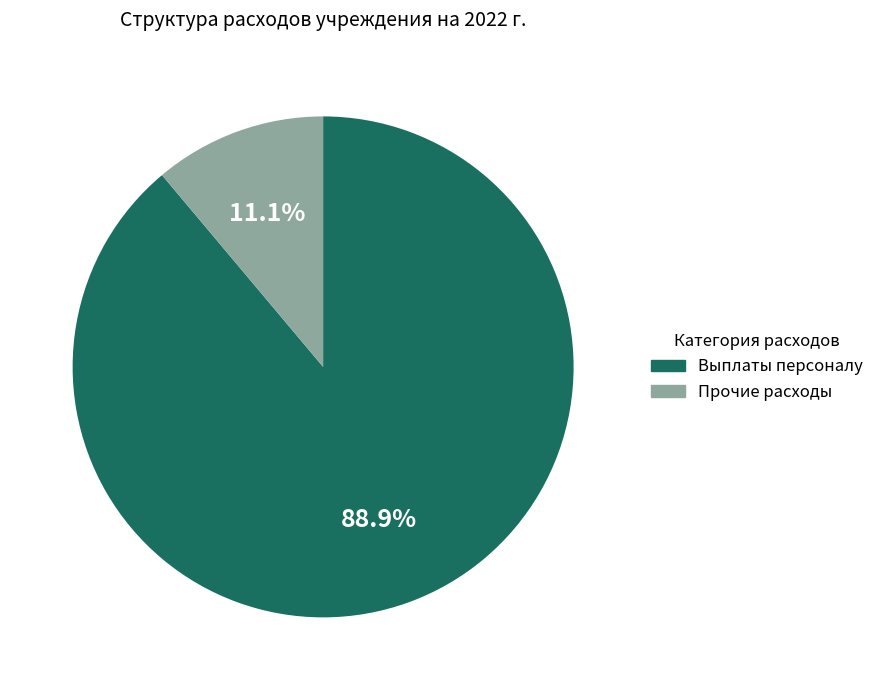

Combined, what portion of the pie is Прочие расходы and Выплаты персоналу?

100.0%